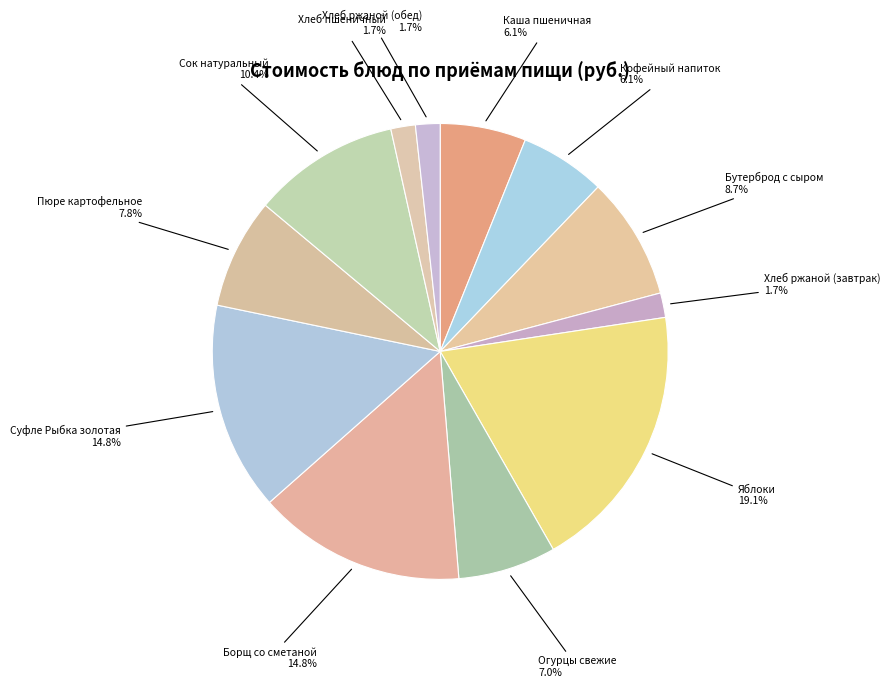

How many slices are in this pie chart?

12